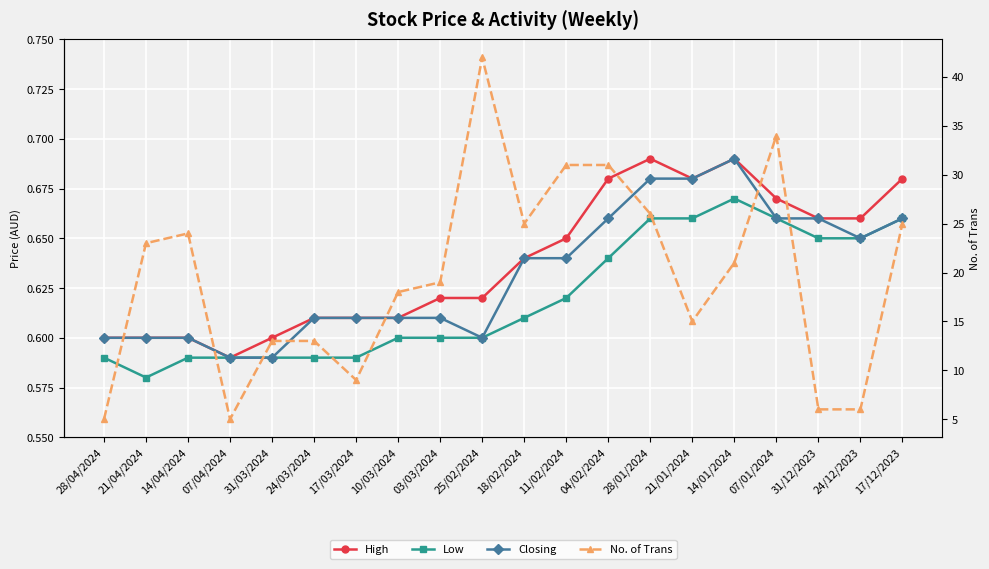

What is the label of the 12th point from the right?

03/03/2024